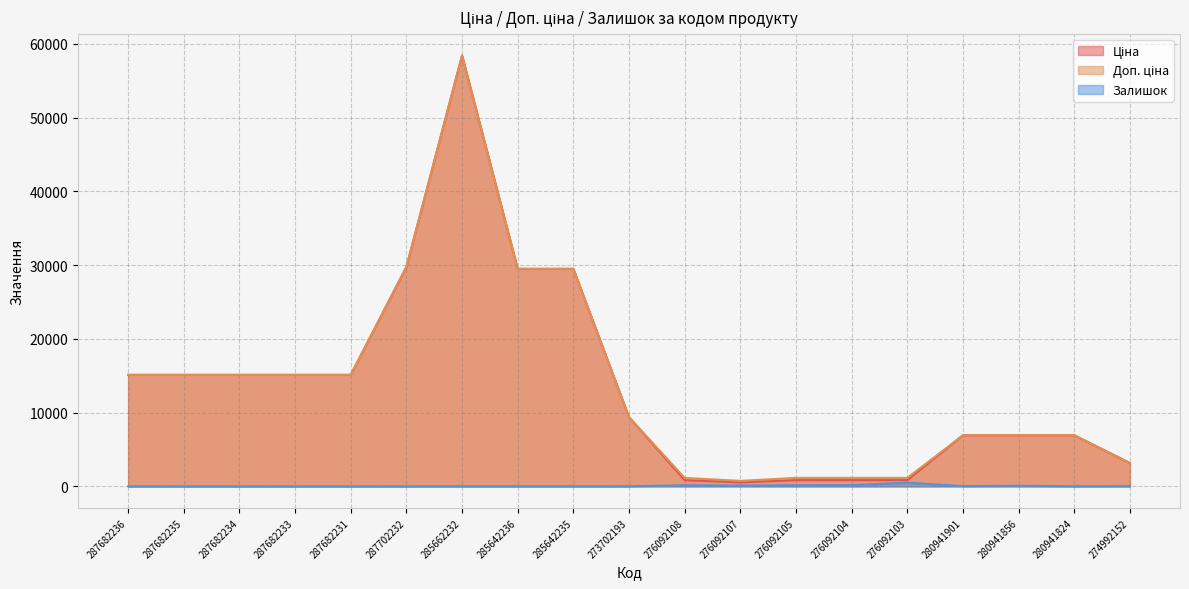

Reading left to right, what are all the values shown in this chart?

Ціна: 15120.0	15120.0	15120.0	15120.0	15120.0	29747.2	58426.5	29491.5	29491.5	9384.0	848.4	551.5	848.4	848.4	848.4	6925.7	6925.7	6925.7	3157.9
Доп. ціна: 15120.0	15120.0	15120.0	15120.0	15120.0	29747.2	58426.5	29491.5	29491.5	9384.0	1149.7	747.0	1149.7	1149.7	1149.7	6925.7	6925.7	6925.7	3158.0
Залишок: 0.0	0.0	0.0	0.0	0.0	0.0	14.0	14.0	13.0	18.0	145.0	107.0	151.0	167.0	500.0	36.0	81.0	18.0	31.0